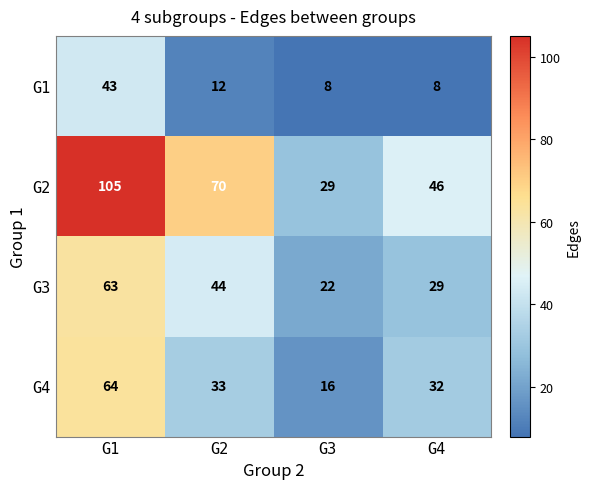

At which category is the sum across all series the highest?

G1